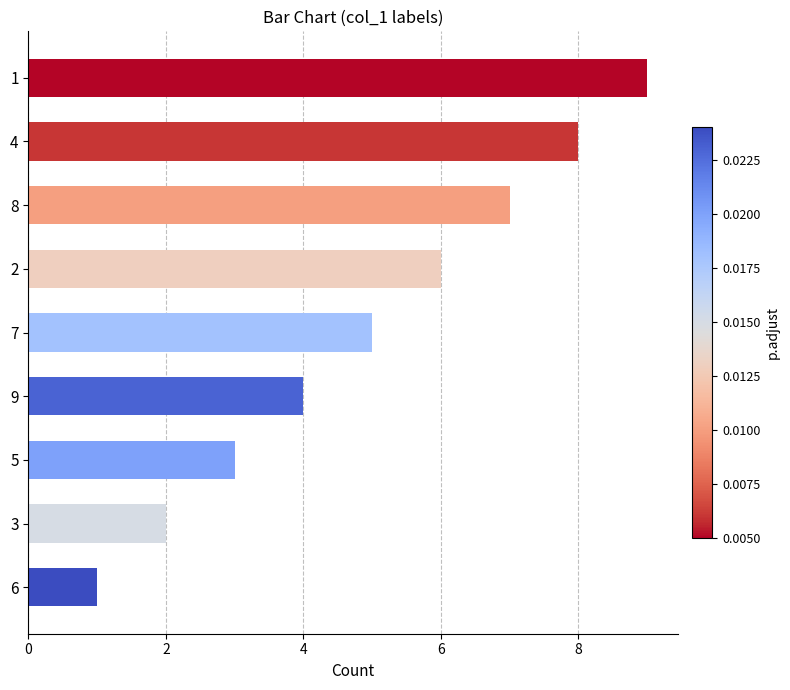

What is the sum of all values?

45